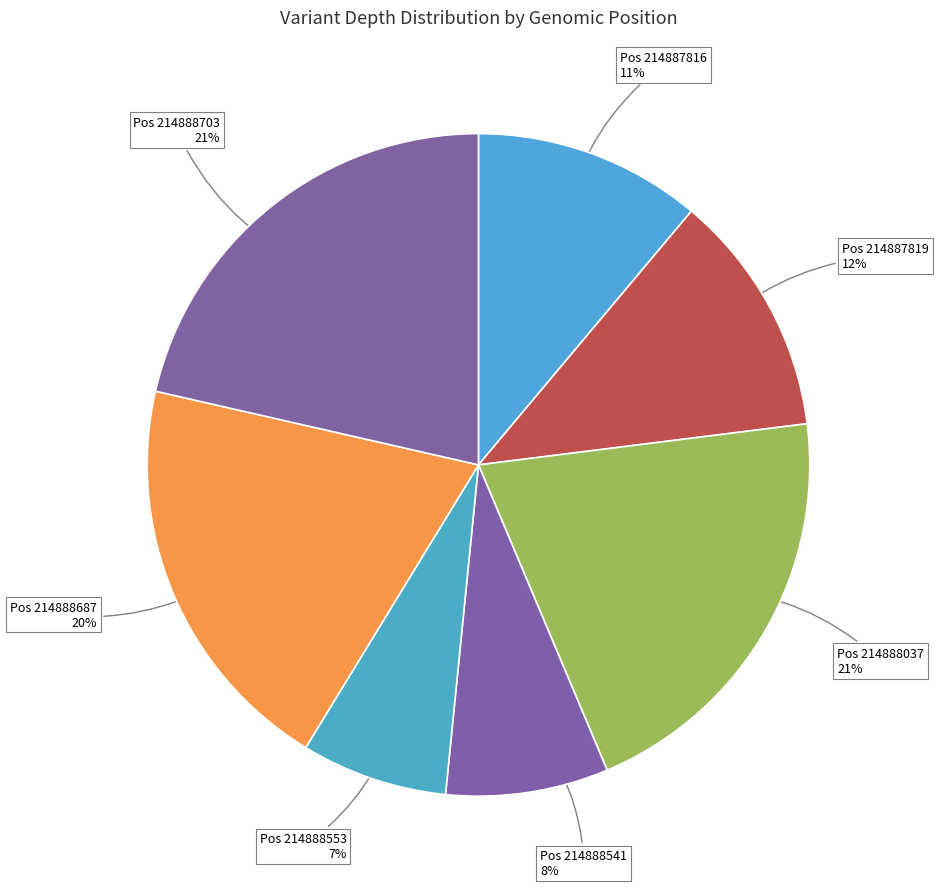

To the nearest percent, what is the difference between the largest and smallest slice percentages?

14%